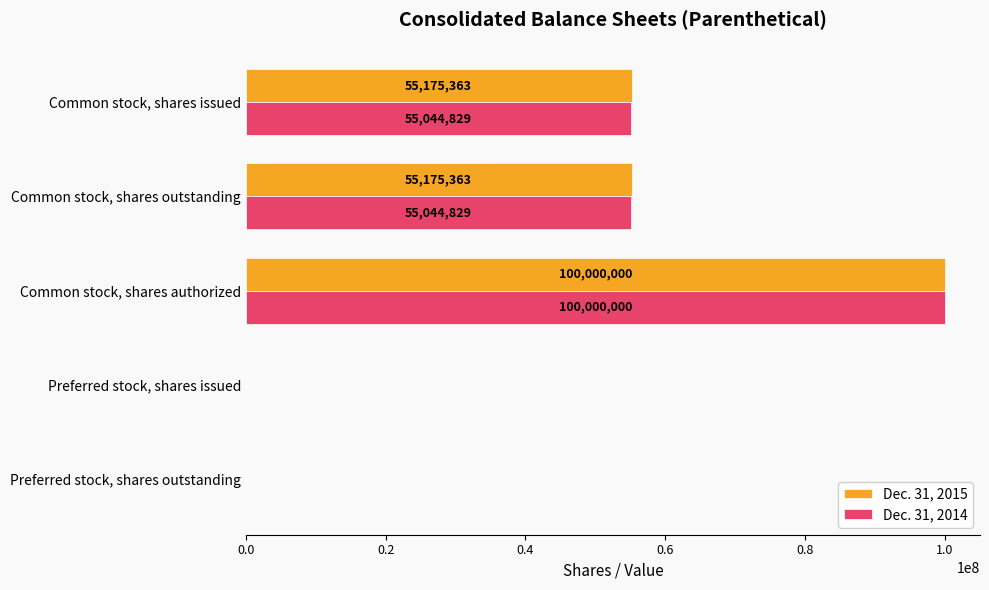

Is the value of Dec. 31, 2014 at Common stock, shares issued greater than the value of Dec. 31, 2015 at Common stock, shares outstanding?

No